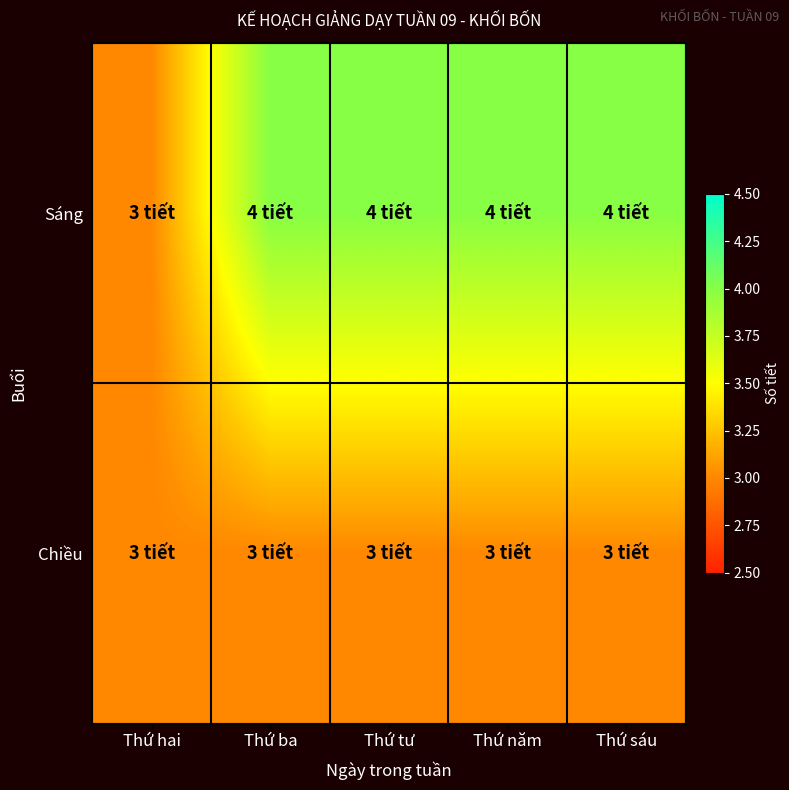

At Thứ sáu, list the series in order from largest to smallest.

Sáng, Chiều